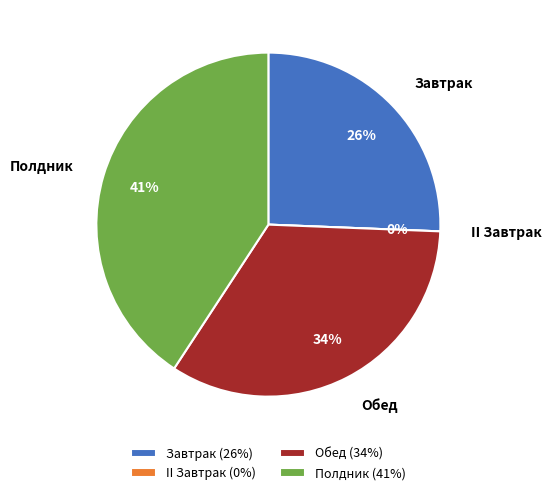

Is there a majority slice in this chart?

No